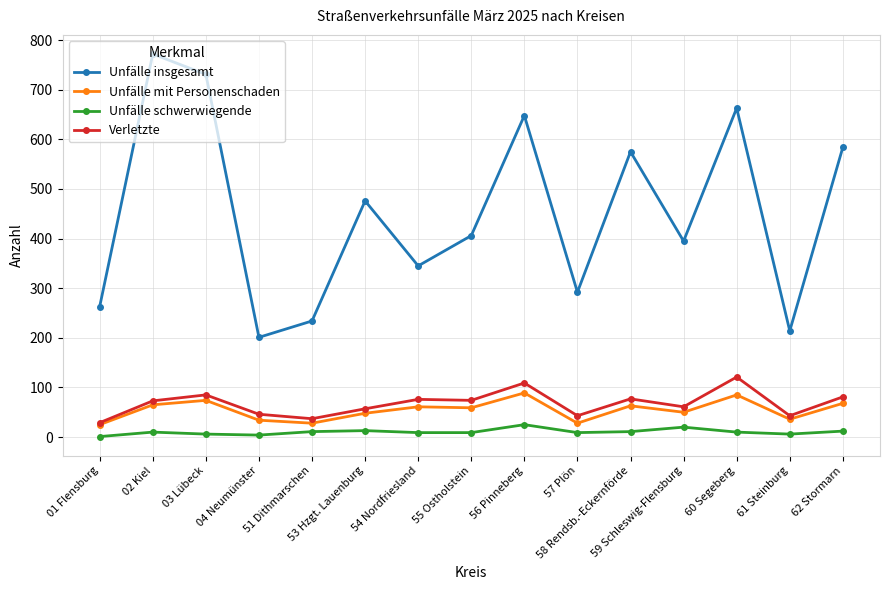

What is the maximum value for Unfälle insgesamt?

772